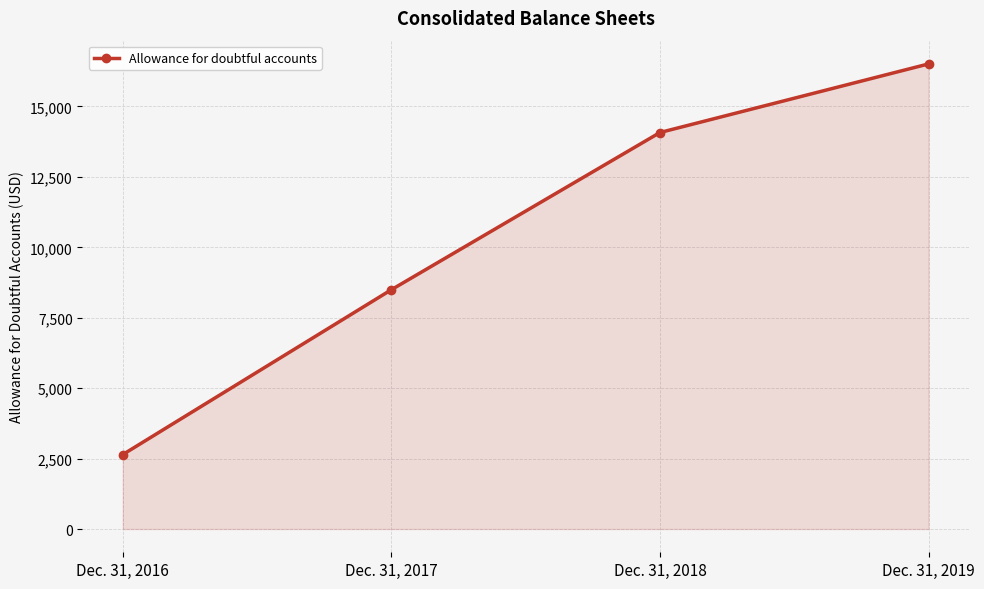

At which category does the chart reach its peak across all series?

Dec. 31, 2019